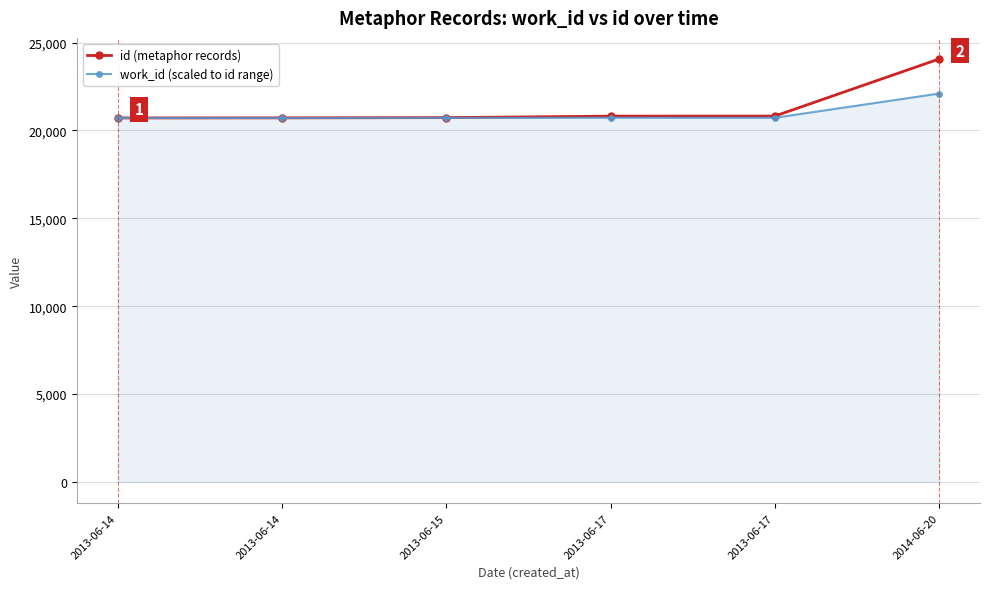

How many lines are shown in the chart?

2